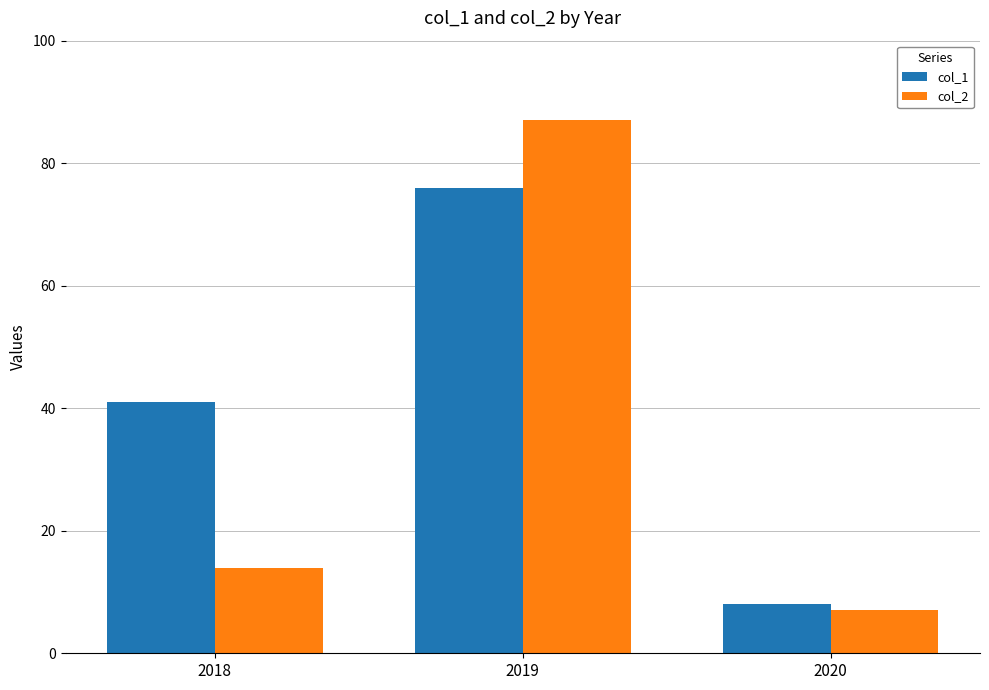

What is the value of the col_1 bar at the 2nd from the left?

76